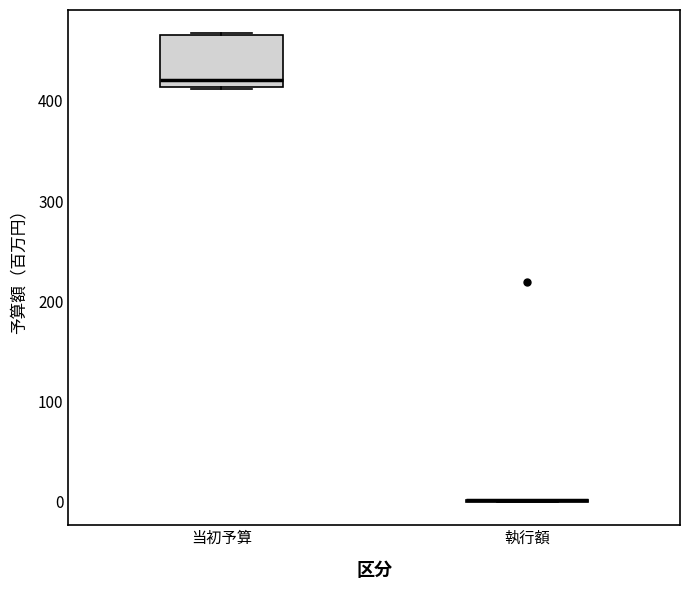

Which box is the tallest, from its lower edge to its upper edge?

当初予算